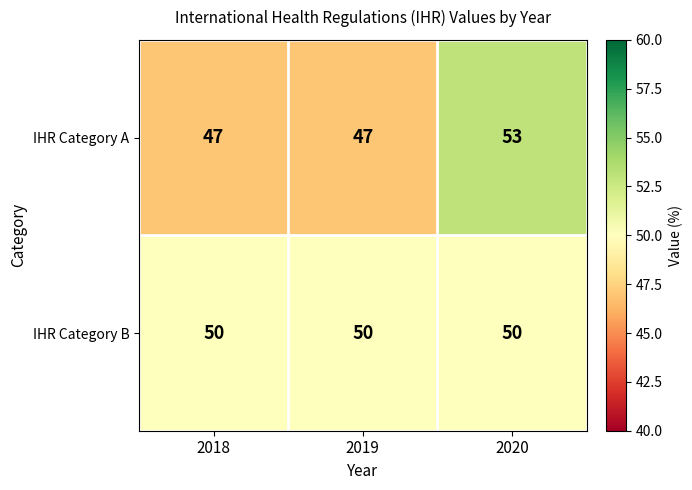

Reading left to right, extract all data points from this chart.

IHR Category A: 47	47	53
IHR Category B: 50	50	50